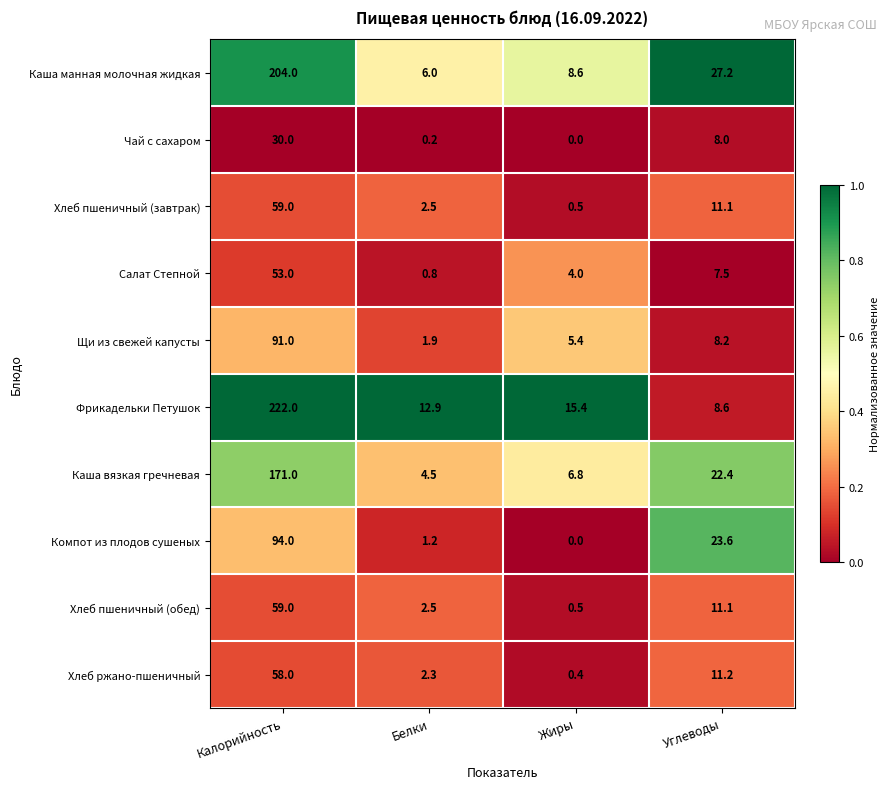

What is the greatest value displayed?

222.0